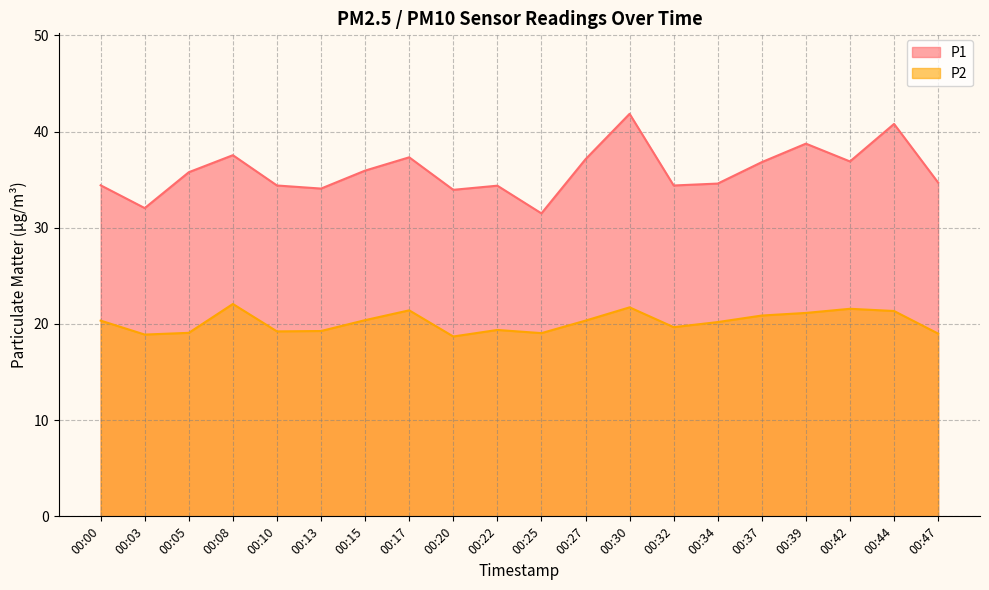

What is the value of the P2 point at the 4th from the left?

22.1